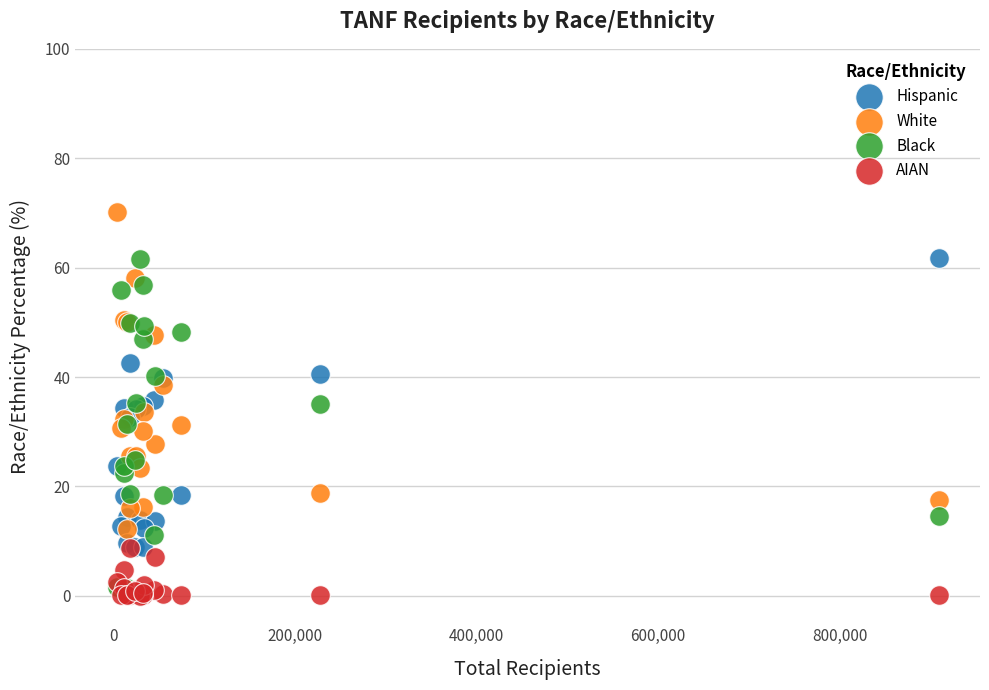

What are all the series names shown in the legend?

Hispanic, White, Black, AIAN